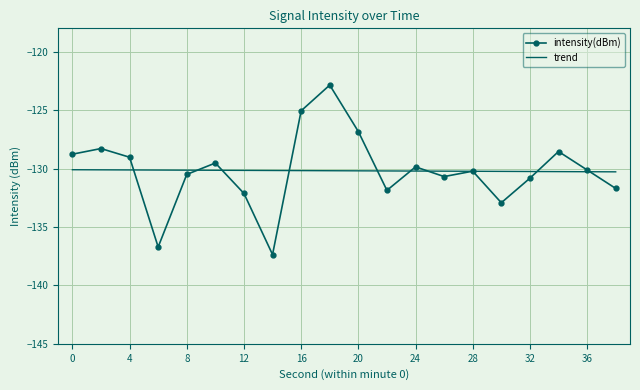

True or false: trend and intensity(dBm) intersect in this chart.

True